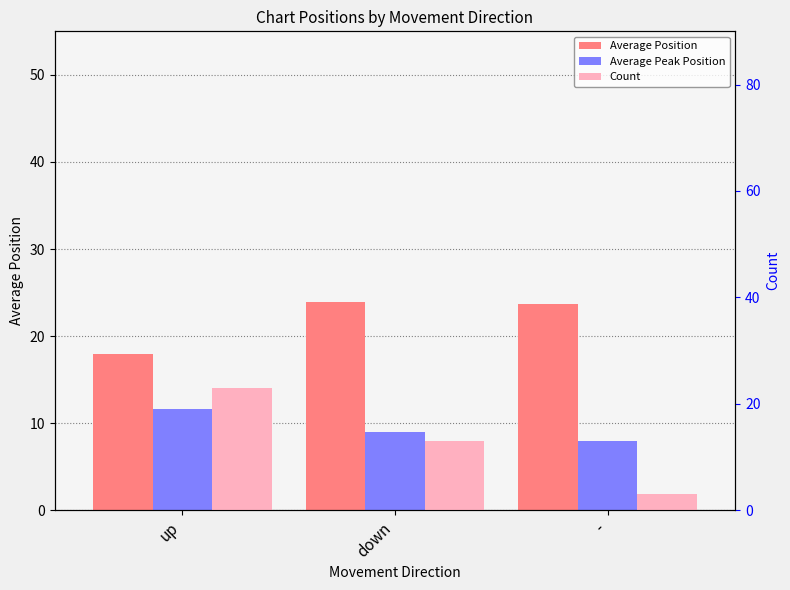

Which series has the largest total across all categories?

Average Position